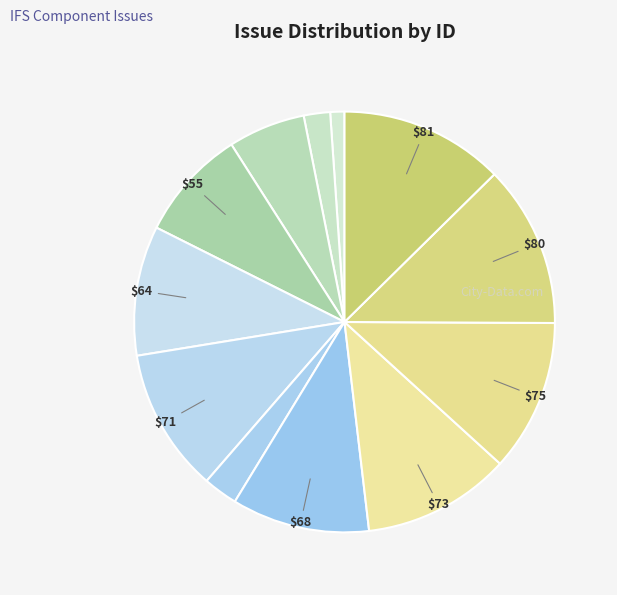

Count the number of slices in the pie.

12